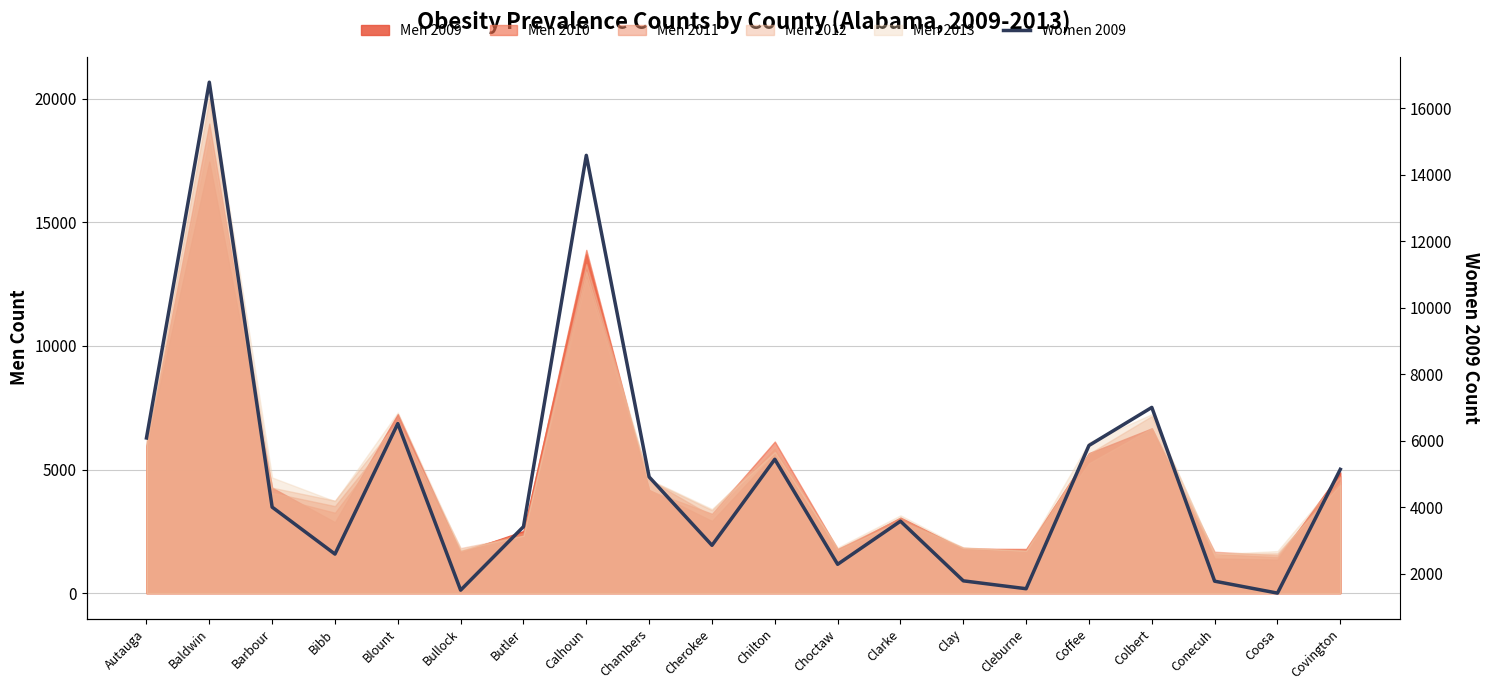

List the labels in order of value, largest first.

Baldwin, Calhoun, Colbert, Blount, Autauga, Coffee, Chilton, Covington, Chambers, Barbour, Clarke, Butler, Cherokee, Bibb, Choctaw, Clay, Conecuh, Cleburne, Bullock, Coosa